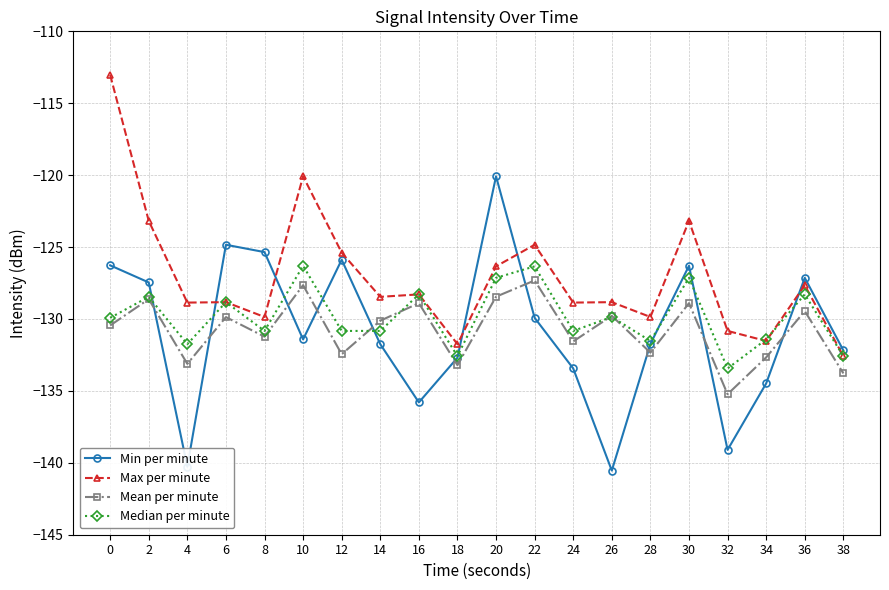

How many intersections are there between Median per minute and Min per minute?

10